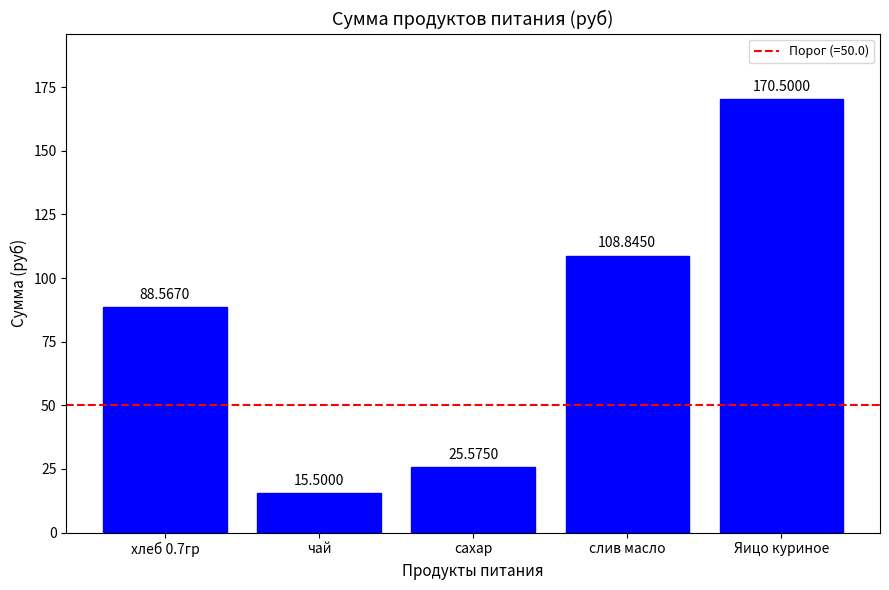

Which category has the lowest value across all series?

чай